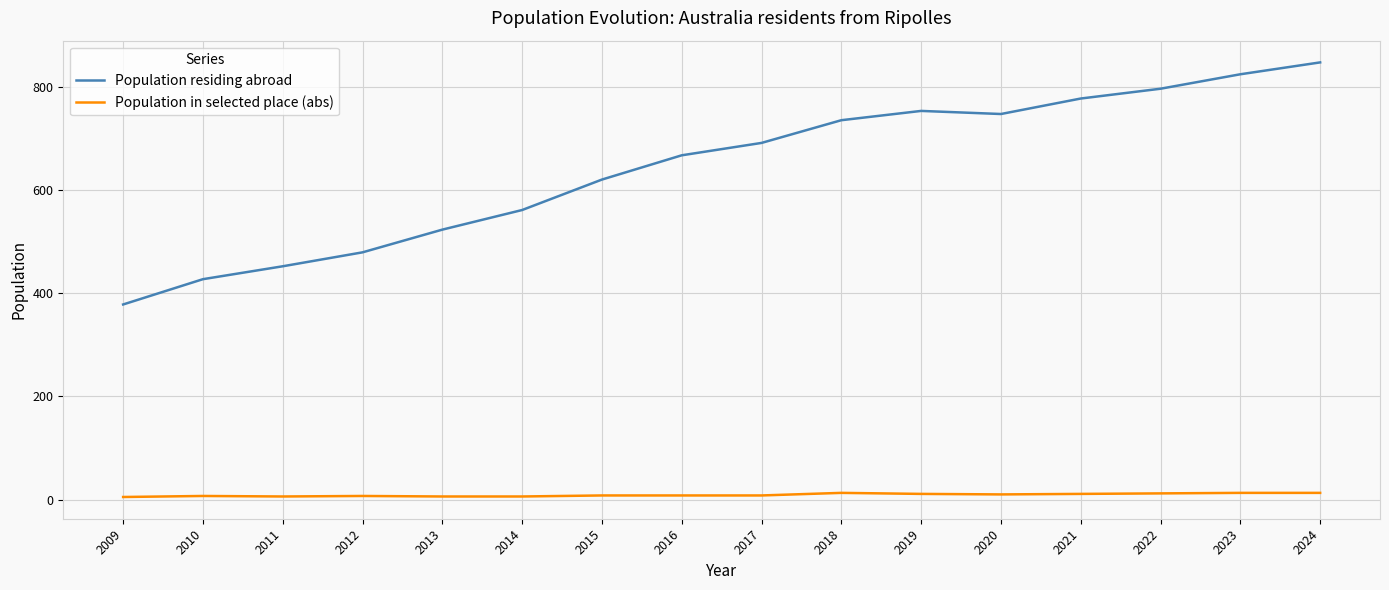

True or false: Population residing abroad has a value of 1292 at 2023.

False